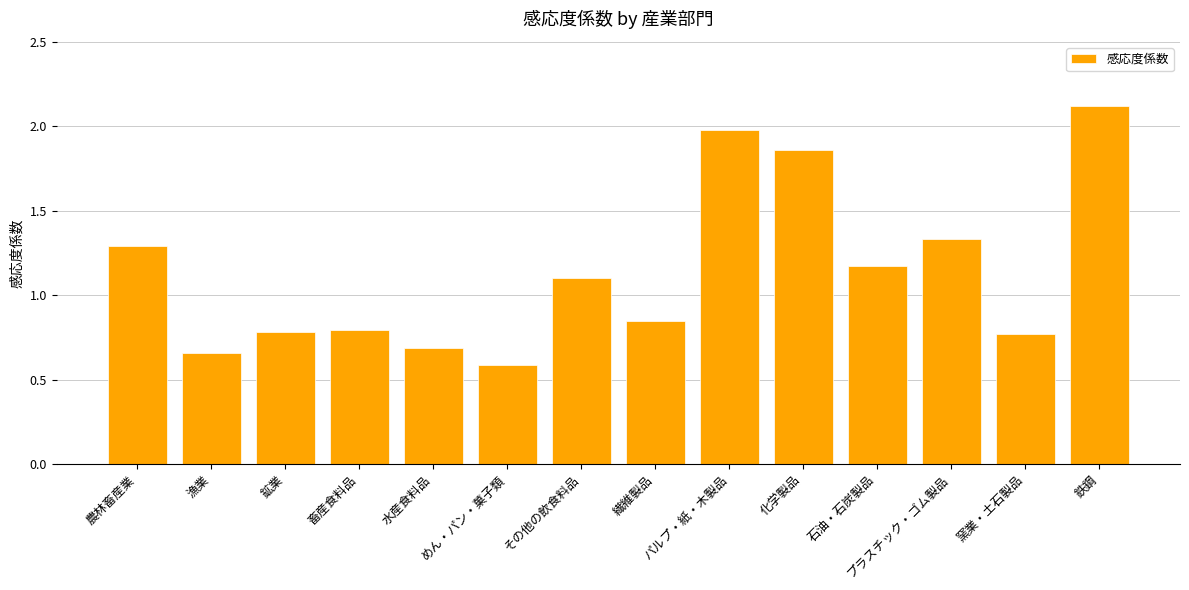

Is it true that the value at その他の飲食料品 is 1.1?

True